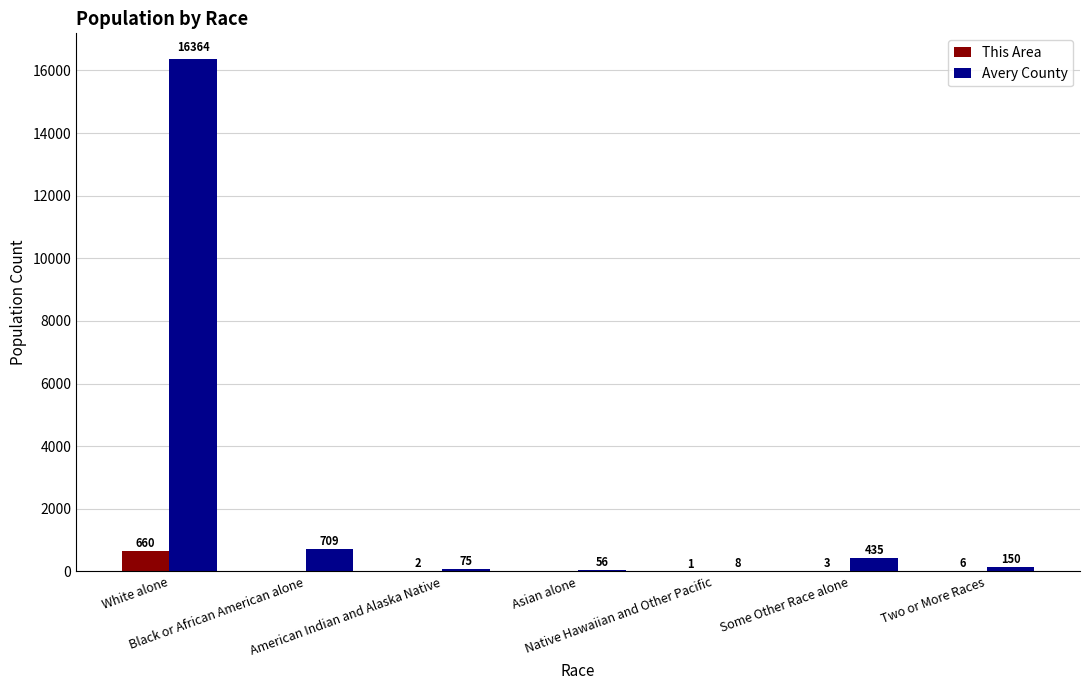

How many distinct data groups are displayed?

2